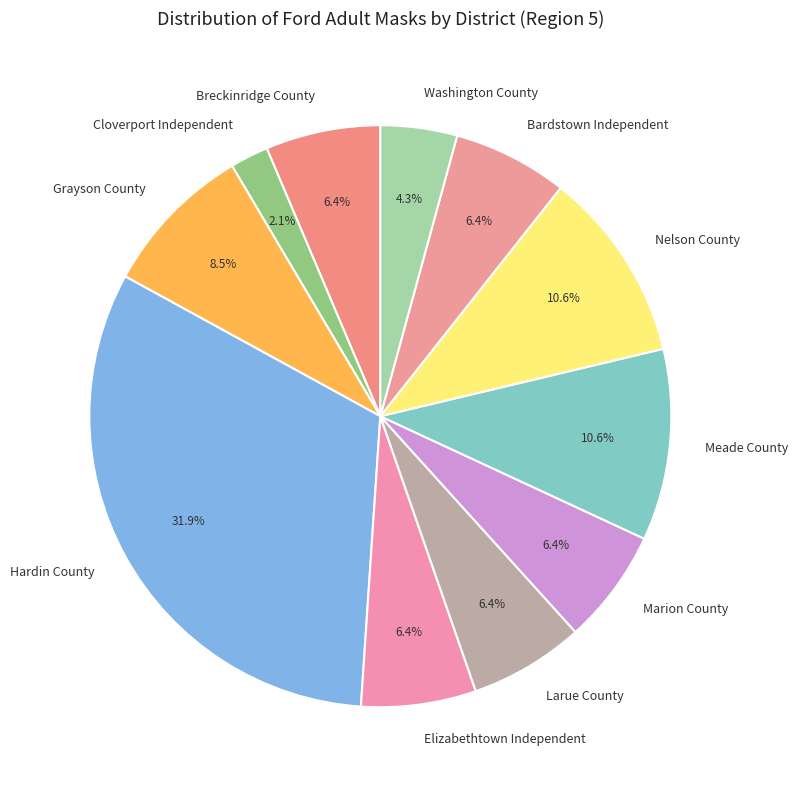

What is the largest slice in the pie chart?

Hardin County